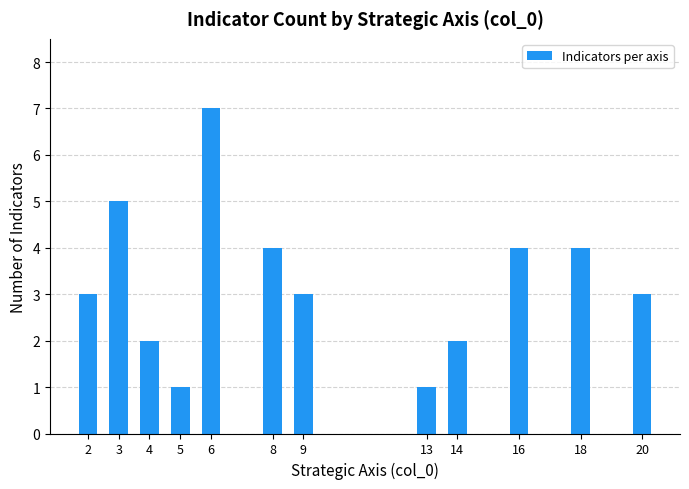

Reading right to left, extract all data points from this chart.

3	4	4	2	1	3	4	7	1	2	5	3